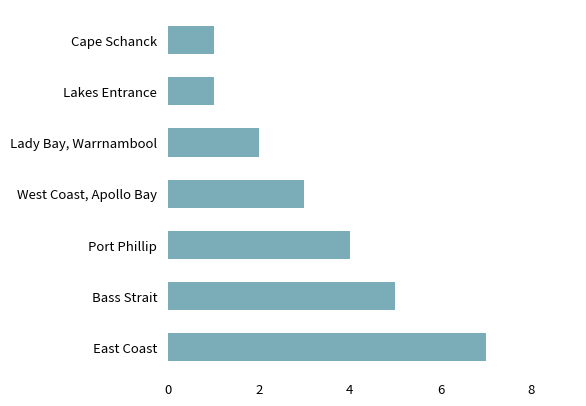

Reading bottom to top, what are all the values shown in this chart?

East Coast=7	Bass Strait=5	Port Phillip=4	West Coast, Apollo Bay=3	Lady Bay, Warrnambool=2	Lakes Entrance=1	Cape Schanck=1